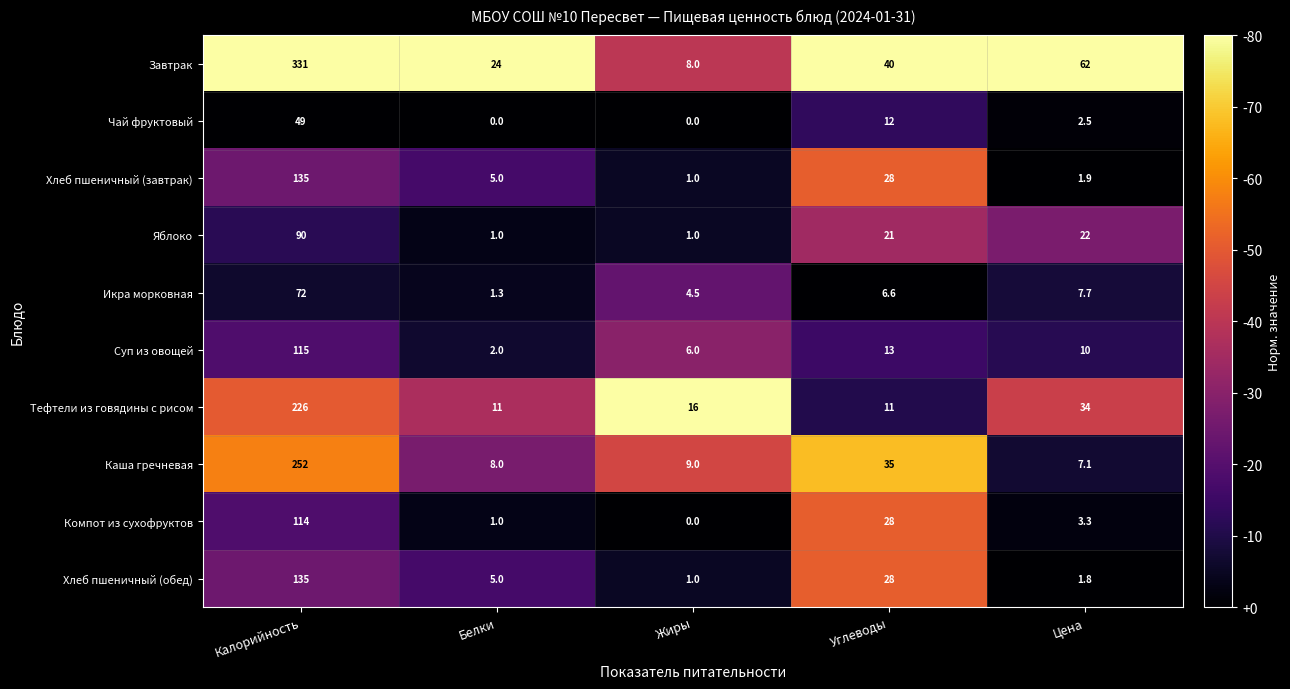

What is the difference between the second highest and minimum values in the Хлеб пшеничный (завтрак) series?

27.0